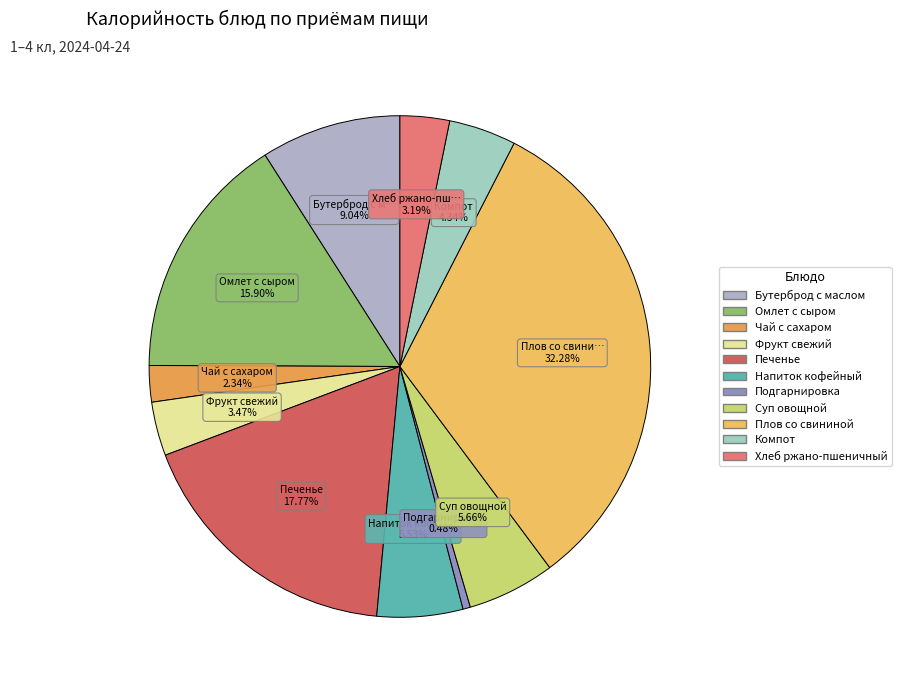

To the nearest percent, what percentage of the pie is Суп овощной?

6%